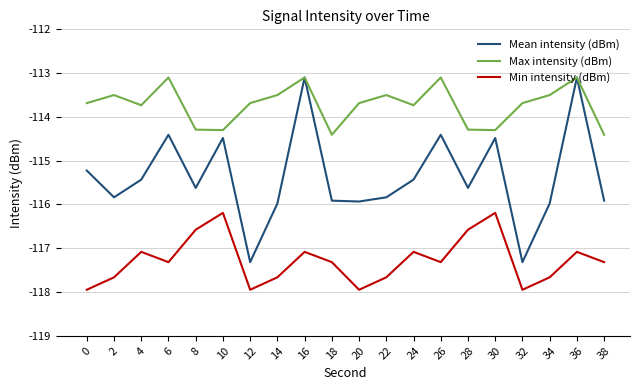

Is the value of Max intensity (dBm) at 16 greater than the value of Min intensity (dBm) at 0?

Yes